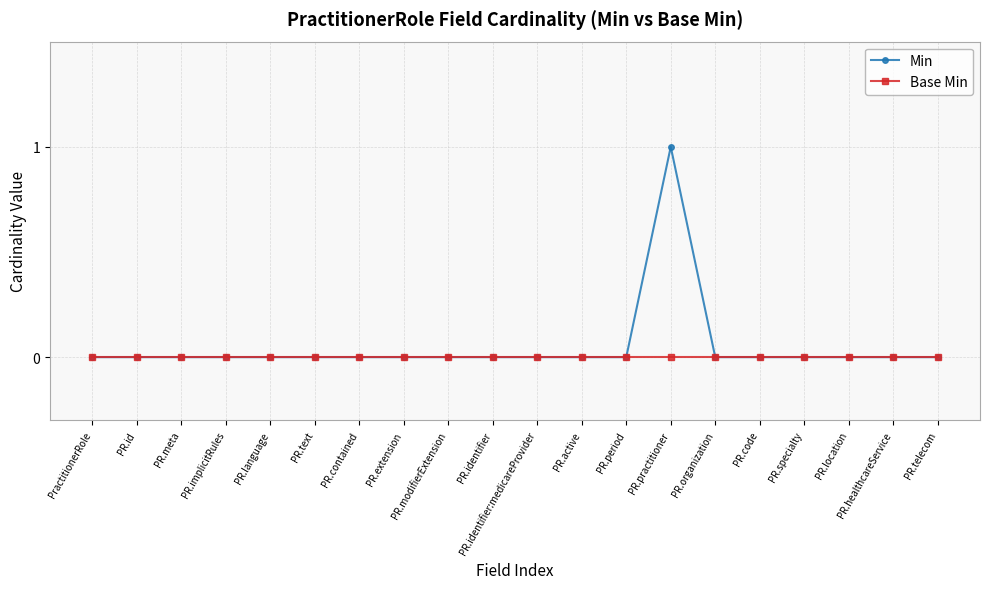

How many categories are shown in the chart?

20